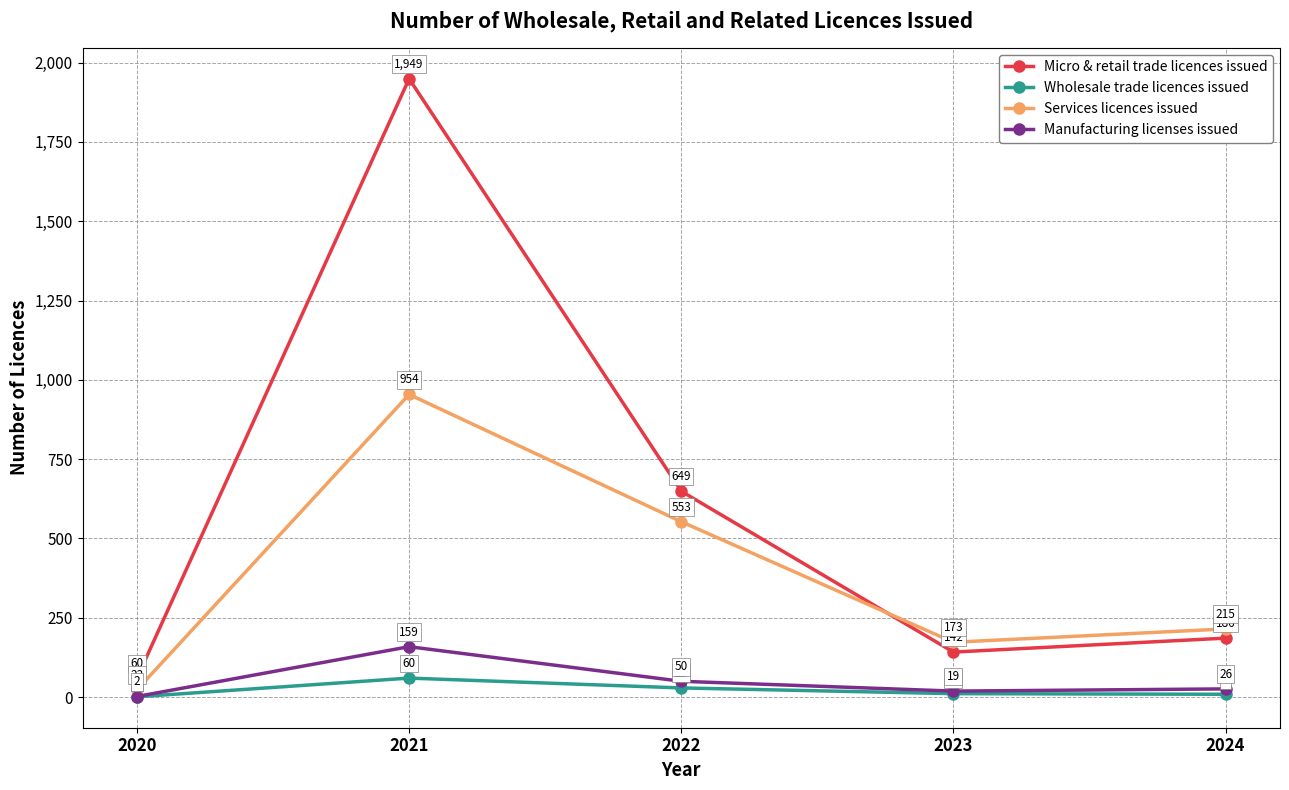

Where do Micro & retail trade licences issued and Services licences issued first cross each other?

2022 and 2023